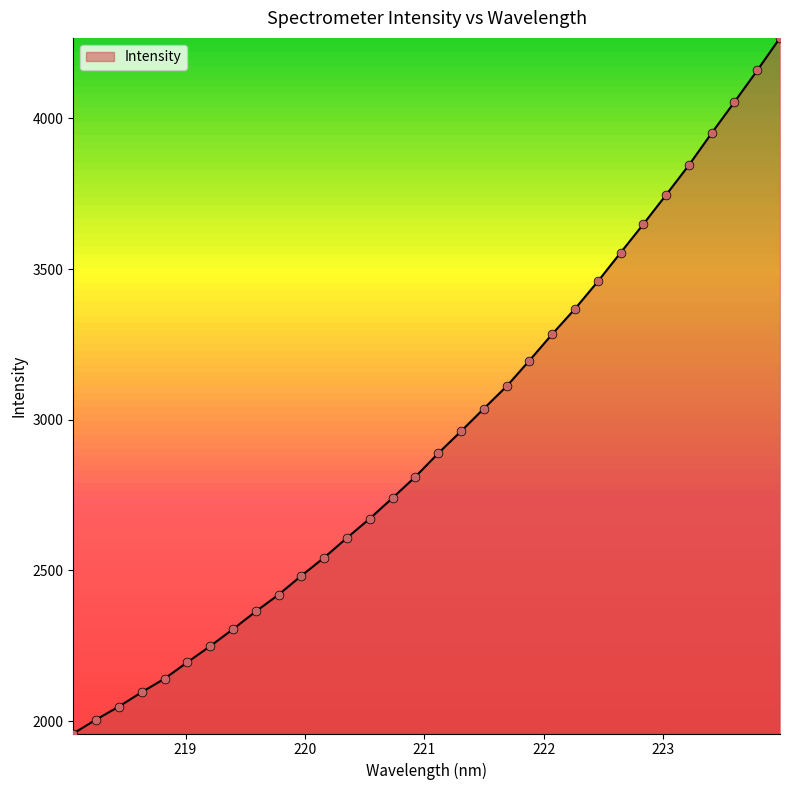

What is the smallest value displayed?

1959.2